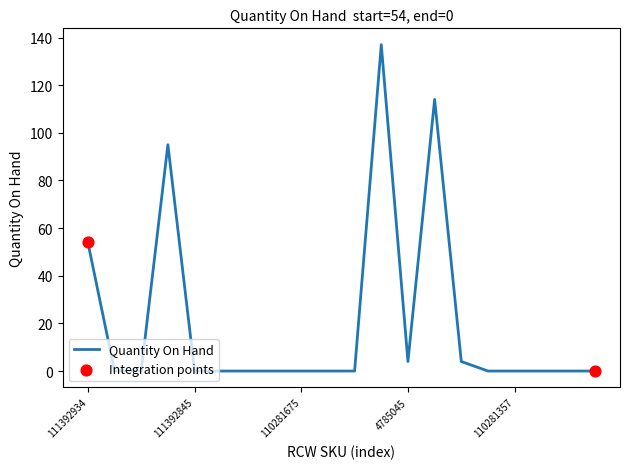

What is the greatest value displayed?

137